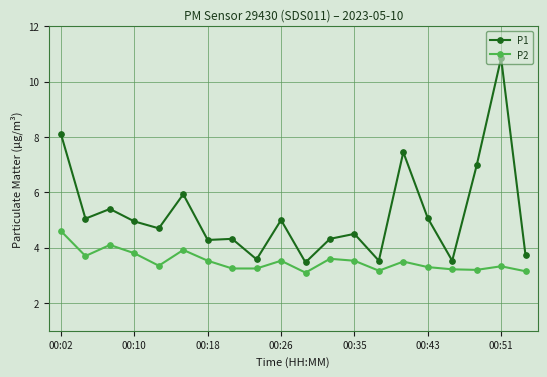

What is the minimum value shown in the chart?

3.1